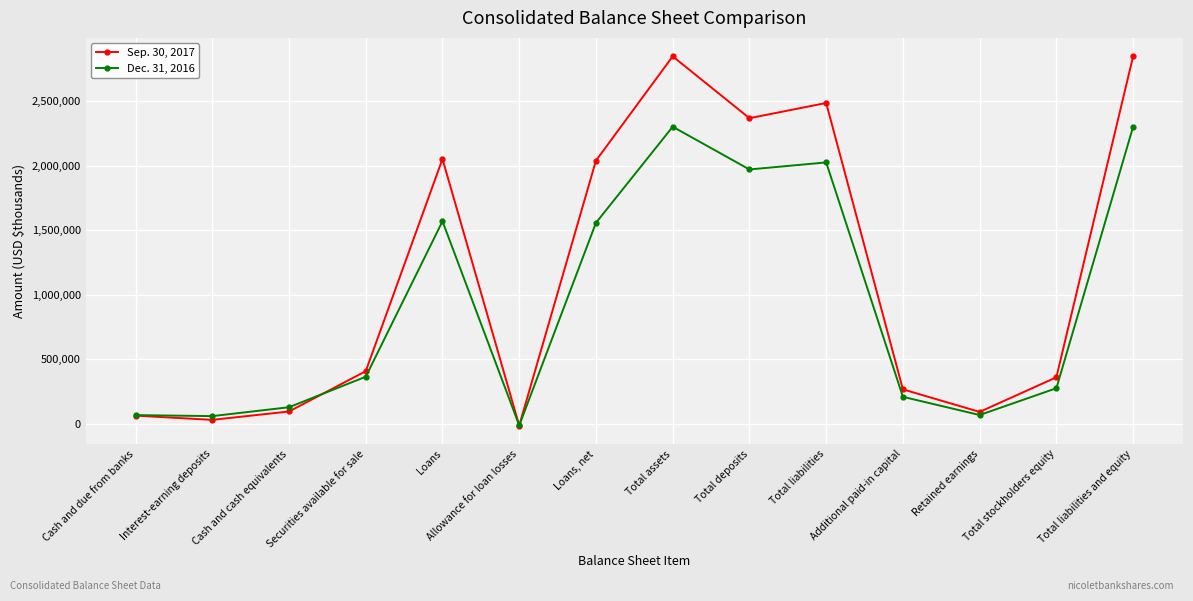

The value of Dec. 31, 2016 at Total liabilities and equity is 625597. True or false?

False